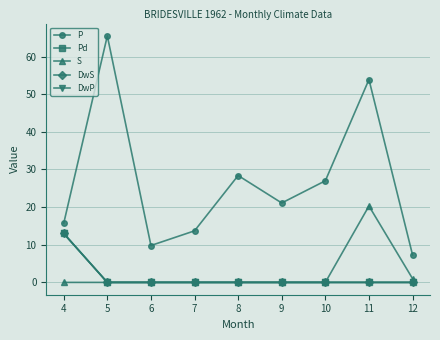

How many lines are shown in the chart?

5